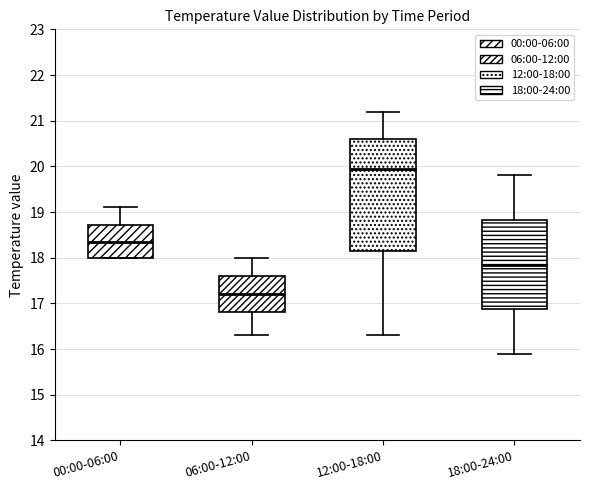

Which box is the tallest, from its lower edge to its upper edge?

12:00-18:00